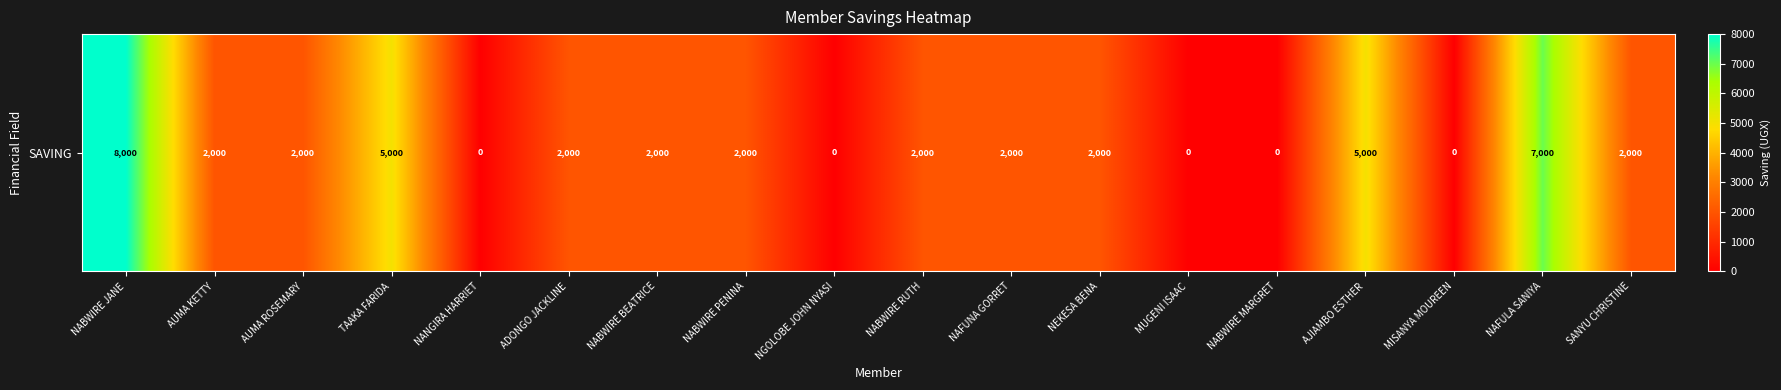

What is the ratio of the value at NAFULA SANIYA to the value at NABWIRE JANE?

0.9